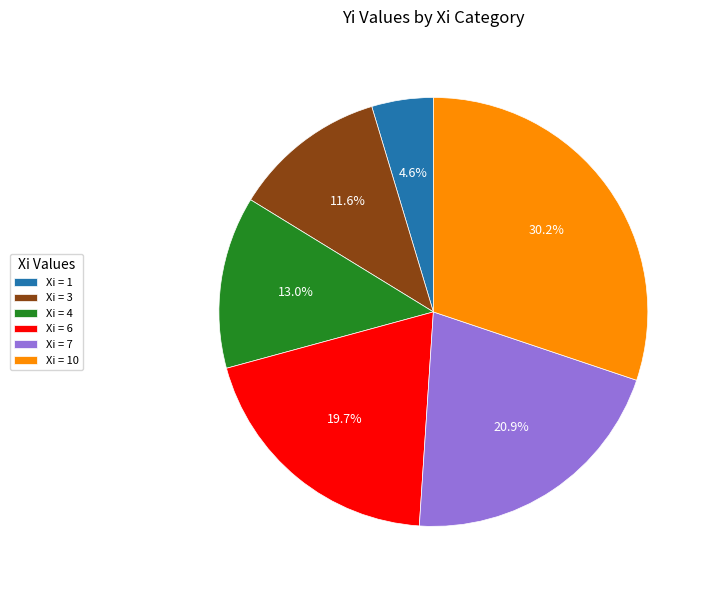

Does Xi = 6 represent more than half of the total?

No